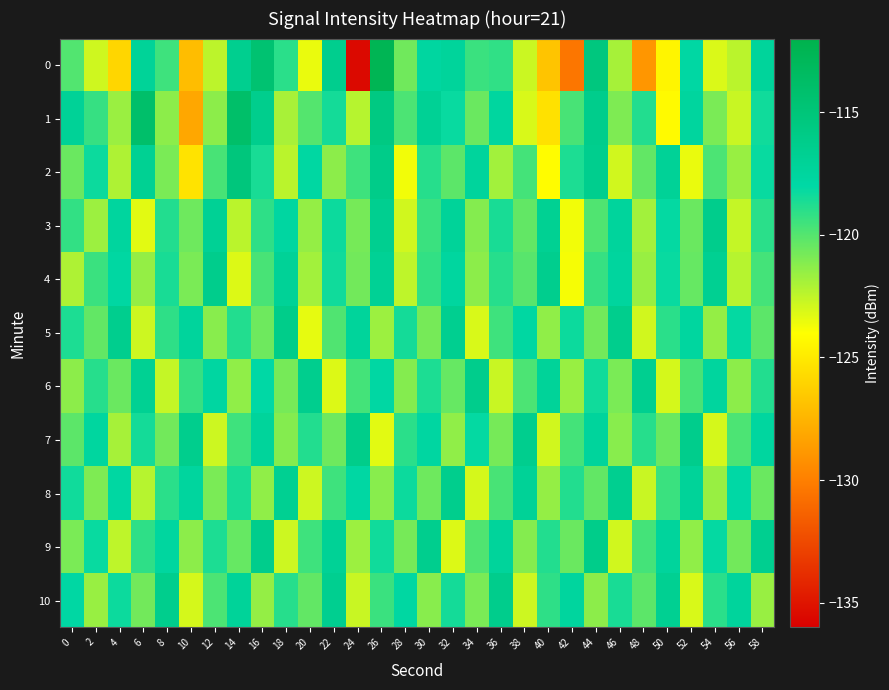

What is the maximum value shown in the chart?

-112.5